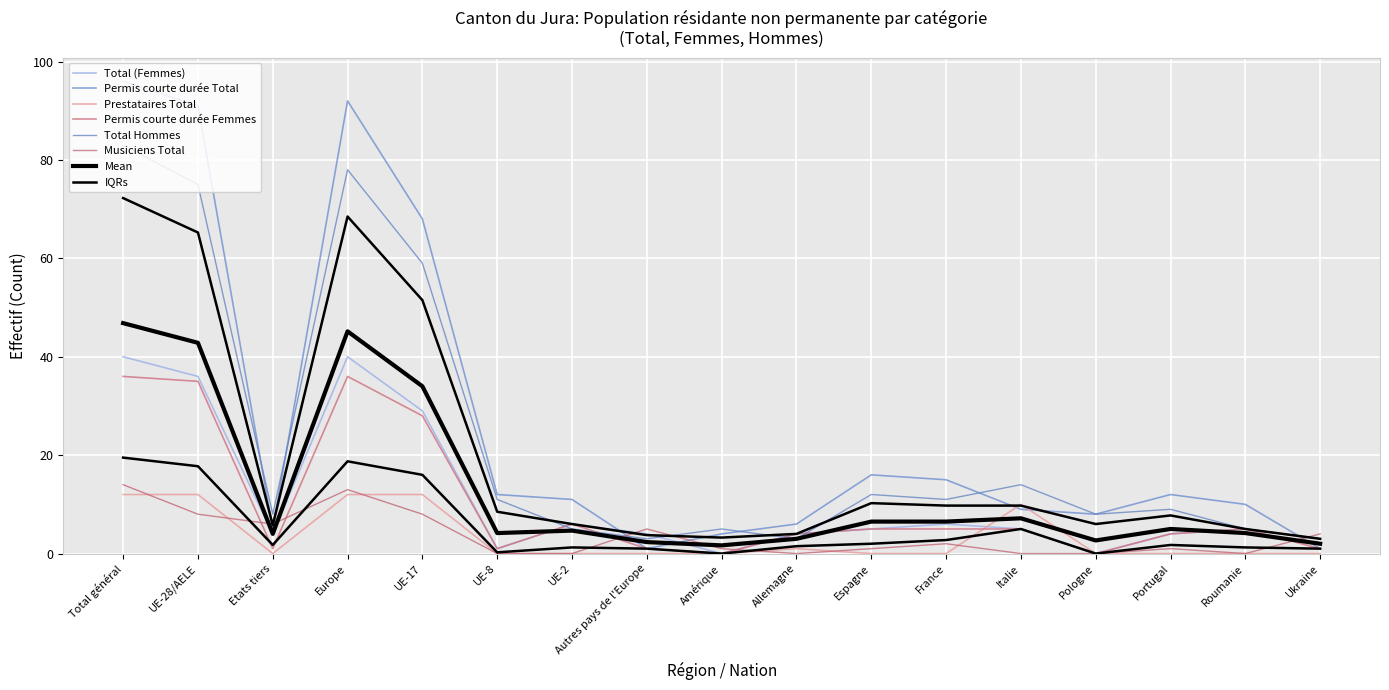

Reading left to right, transcribe all the data shown in this chart.

Total (Femmes): Total général=40	UE-28/AELE=36	Etats tiers=4	Europe=40	UE-17=29	UE-8=1	UE-2=6	Autres pays de l'Europe=4	Amérique=0	Allemagne=4	Espagne=5	France=6	Italie=5	Pologne=0	Portugal=4	Roumanie=5	Ukraine=3
Permis courte durée Total: Total général=96	UE-28/AELE=91	Etats tiers=5	Europe=92	UE-17=68	UE-8=12	UE-2=11	Autres pays de l'Europe=1	Amérique=4	Allemagne=6	Espagne=16	France=15	Italie=9	Pologne=8	Portugal=12	Roumanie=10	Ukraine=1
Prestataires Total: Total général=12	UE-28/AELE=12	Etats tiers=0	Europe=12	UE-17=12	UE-8=0	UE-2=0	Autres pays de l'Europe=0	Amérique=0	Allemagne=1	Espagne=0	France=0	Italie=10	Pologne=0	Portugal=0	Roumanie=0	Ukraine=0
Permis courte durée Femmes: Total général=36	UE-28/AELE=35	Etats tiers=1	Europe=36	UE-17=28	UE-8=1	UE-2=6	Autres pays de l'Europe=1	Amérique=0	Allemagne=4	Espagne=5	France=5	Italie=5	Pologne=0	Portugal=4	Roumanie=5	Ukraine=1
Total Hommes: Total général=83	UE-28/AELE=75	Etats tiers=8	Europe=78	UE-17=59	UE-8=11	UE-2=5	Autres pays de l'Europe=3	Amérique=5	Allemagne=3	Espagne=12	France=11	Italie=14	Pologne=8	Portugal=9	Roumanie=5	Ukraine=3
Musiciens Total: Total général=14	UE-28/AELE=8	Etats tiers=6	Europe=13	UE-17=8	UE-8=0	UE-2=0	Autres pays de l'Europe=5	Amérique=1	Allemagne=0	Espagne=1	France=2	Italie=0	Pologne=0	Portugal=1	Roumanie=0	Ukraine=4